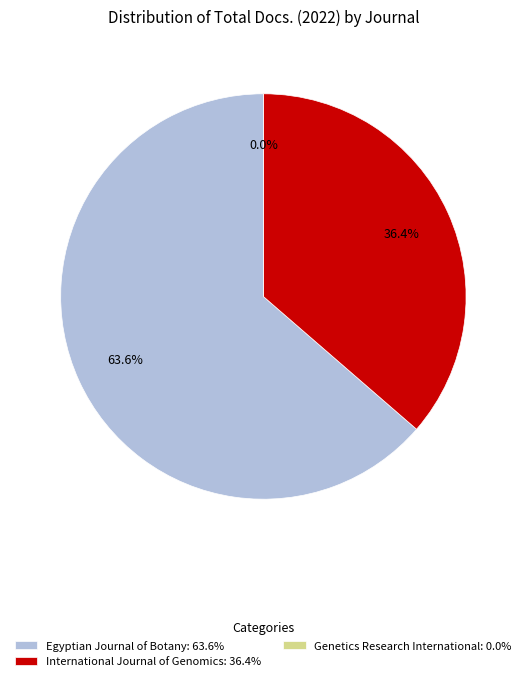

Is the sum of Egyptian Journal of Botany and Genetics Research International greater than half?

Yes